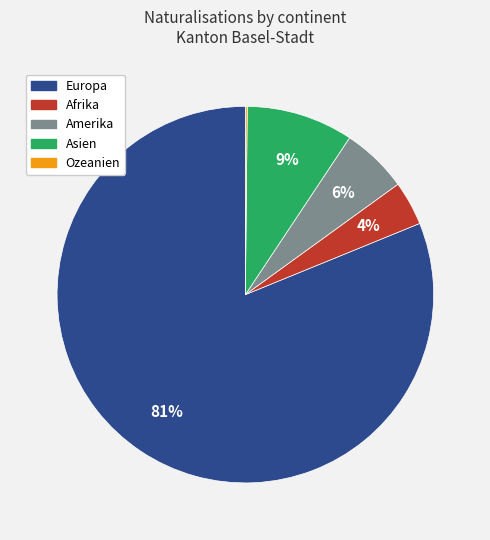

Does Europa account for over 50% of the chart?

Yes